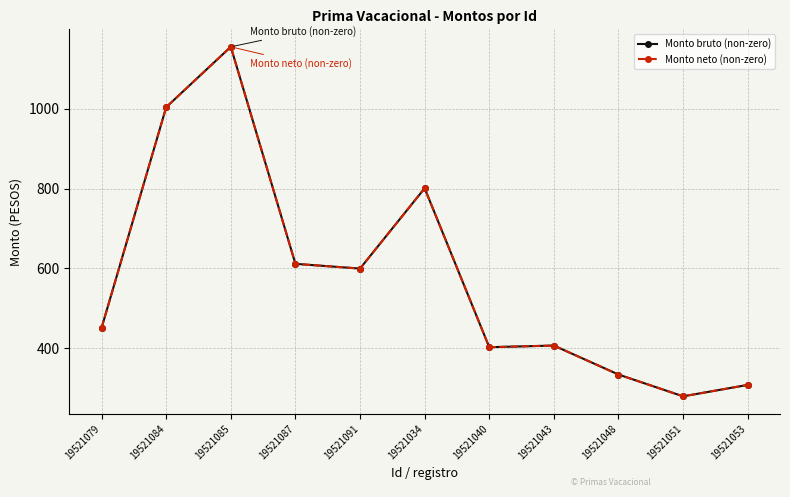

True or false: Monto neto (non-zero) and Monto bruto (non-zero) cross at least once.

False